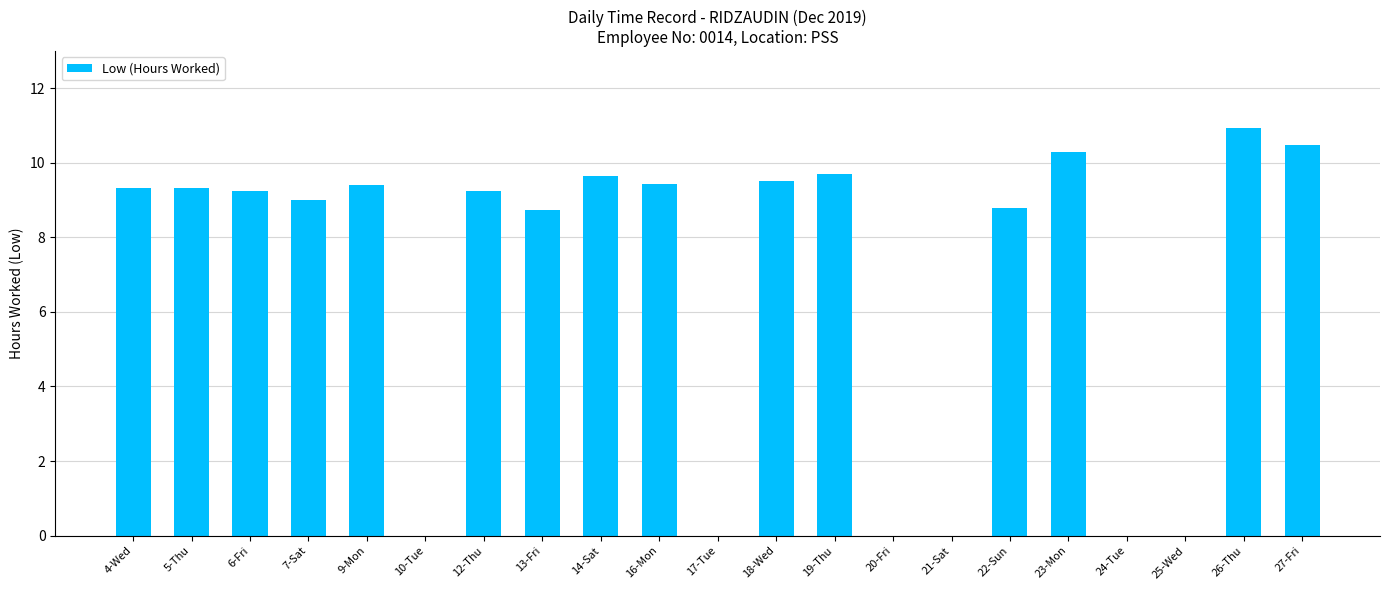

At which category does the chart reach its peak across all series?

26-Thu